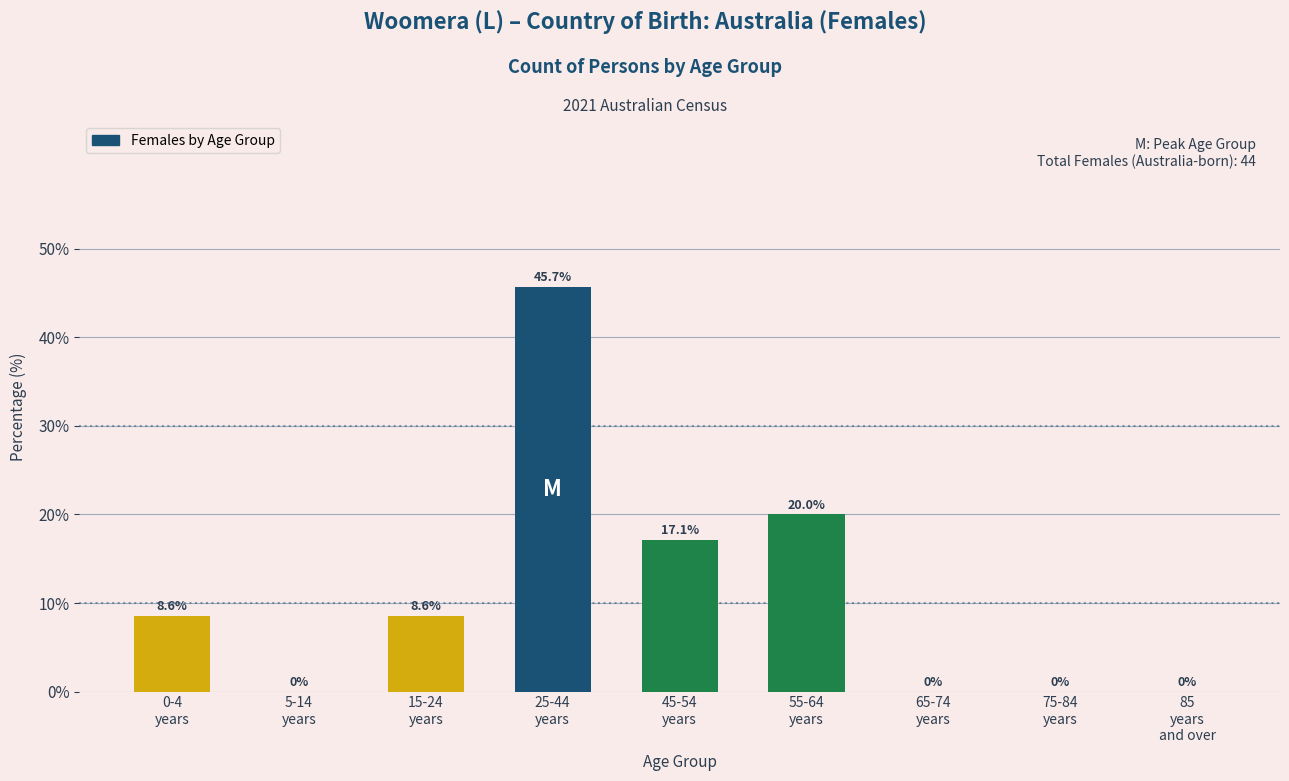

What is the sum of all values?

100.0